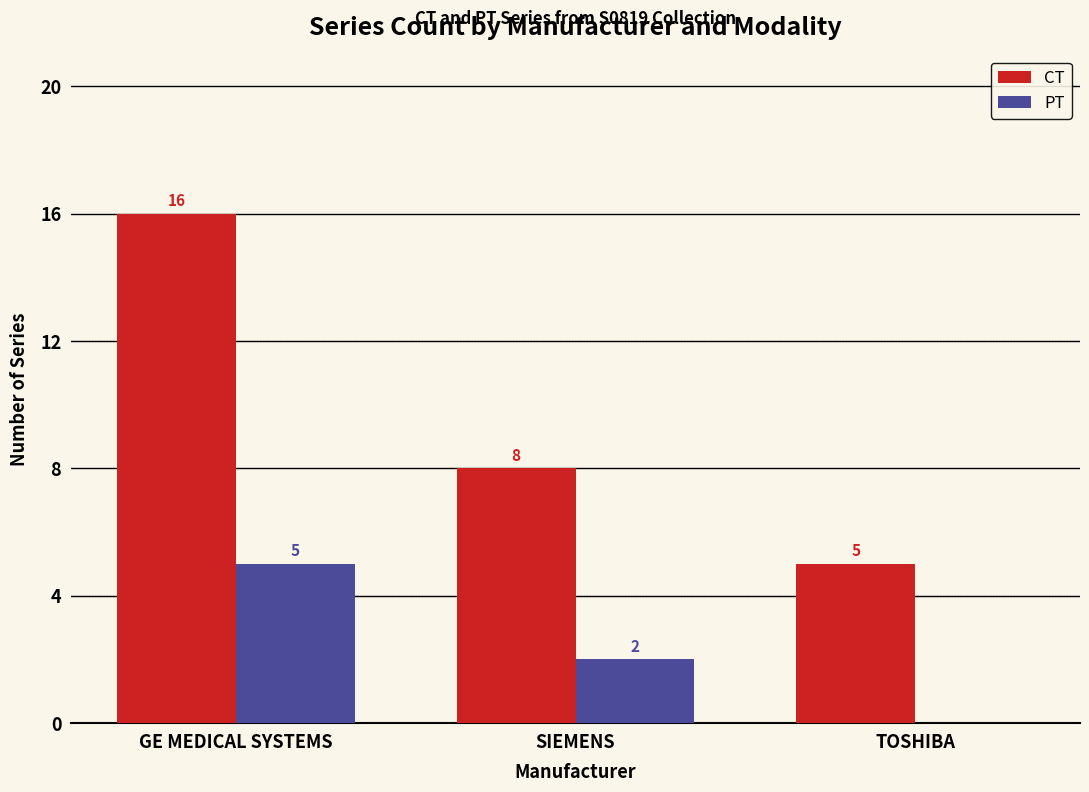

At which label is CT closest to 10?

SIEMENS